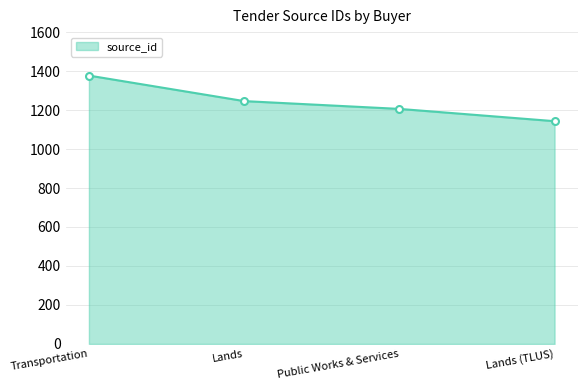

Reading right to left, list all the values displayed in this chart.

1143	1206	1246	1377